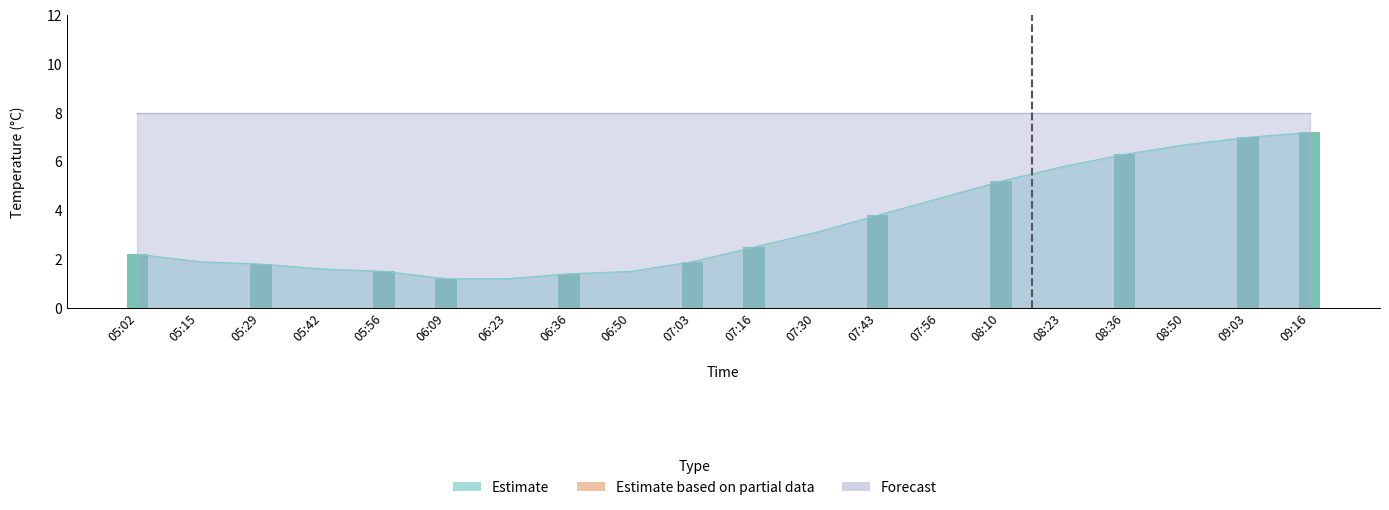

Which category has the lowest value across all series?

06:09